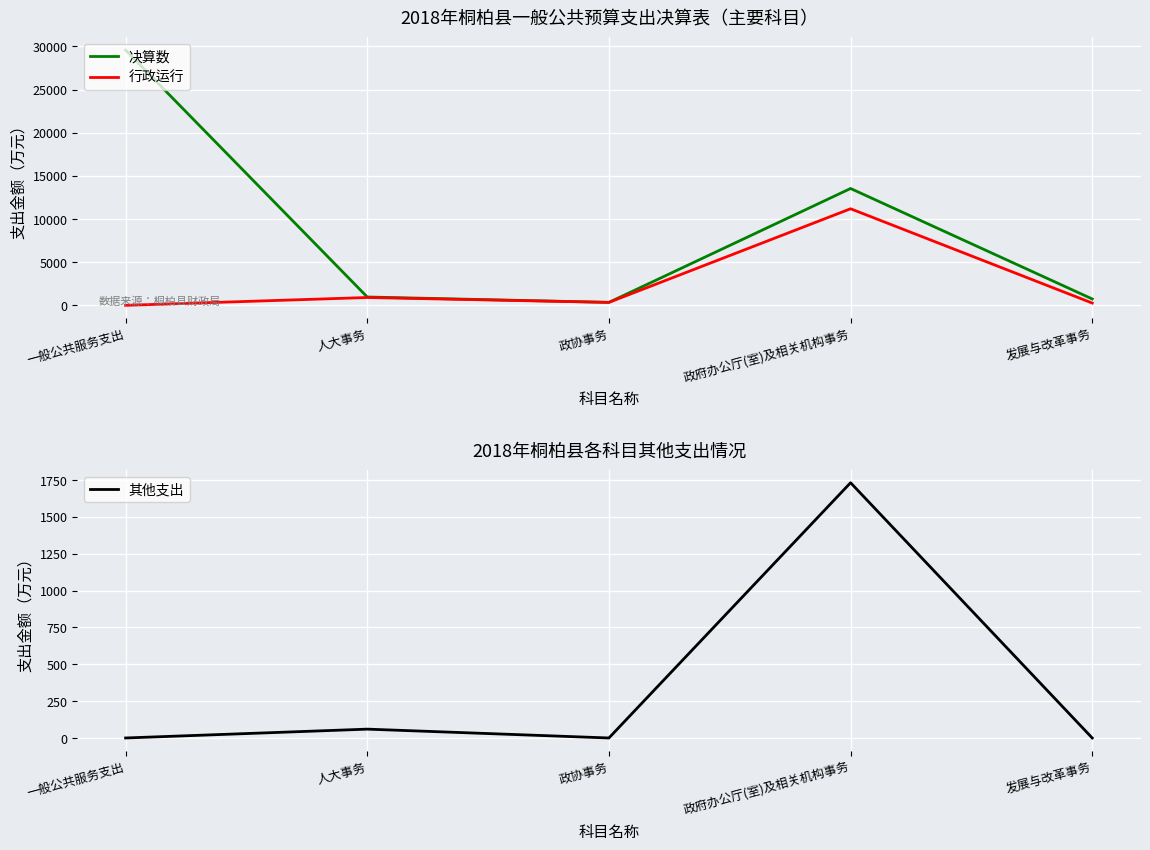

What is the value of the 其他支出 point at the 4th from the left?

1732